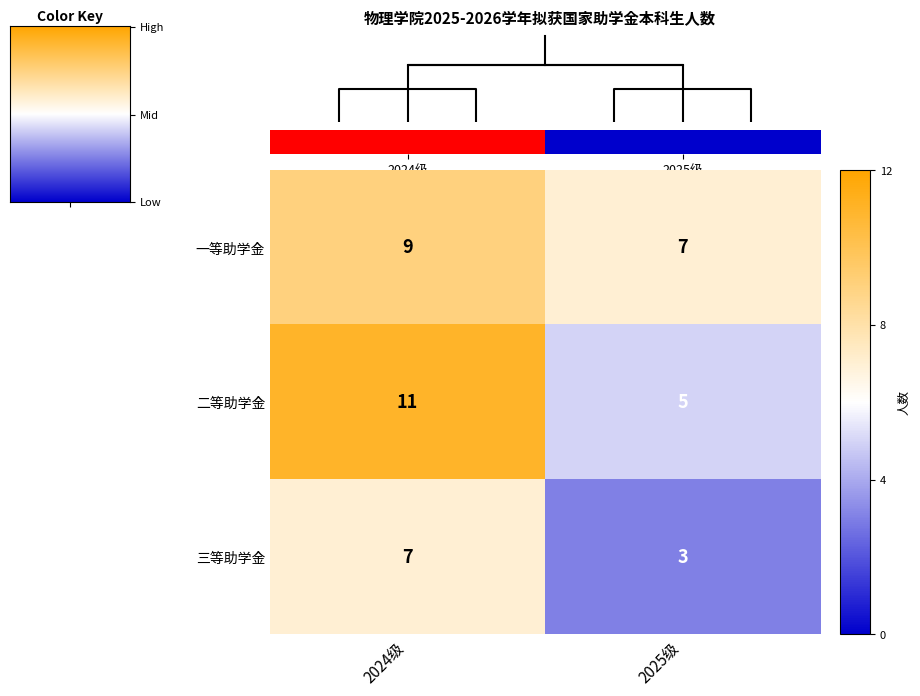

Reading left to right, what are all the values shown in this chart?

一等助学金: 2024级=9	2025级=7
二等助学金: 2024级=11	2025级=5
三等助学金: 2024级=7	2025级=3